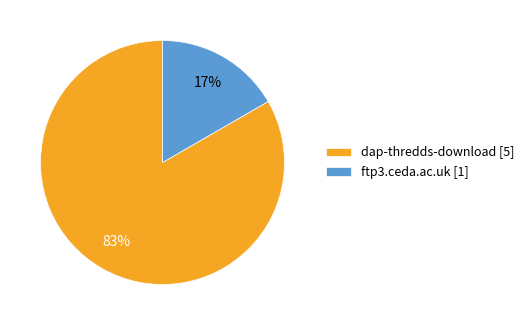

What percentage is the dap-thredds-download slice, to the nearest percent?

83%